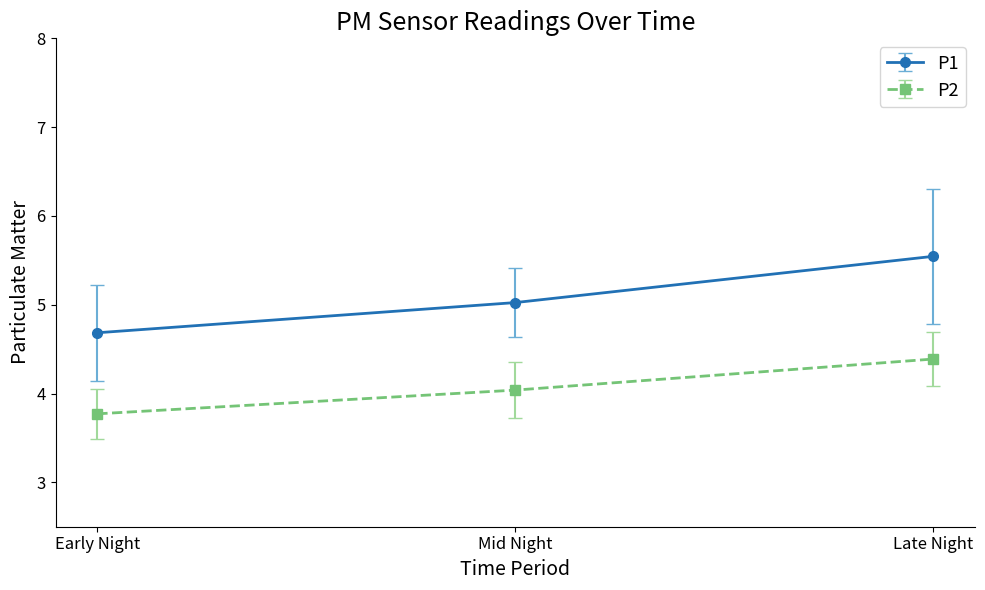

Is this an area chart (filled region under the line)?

No